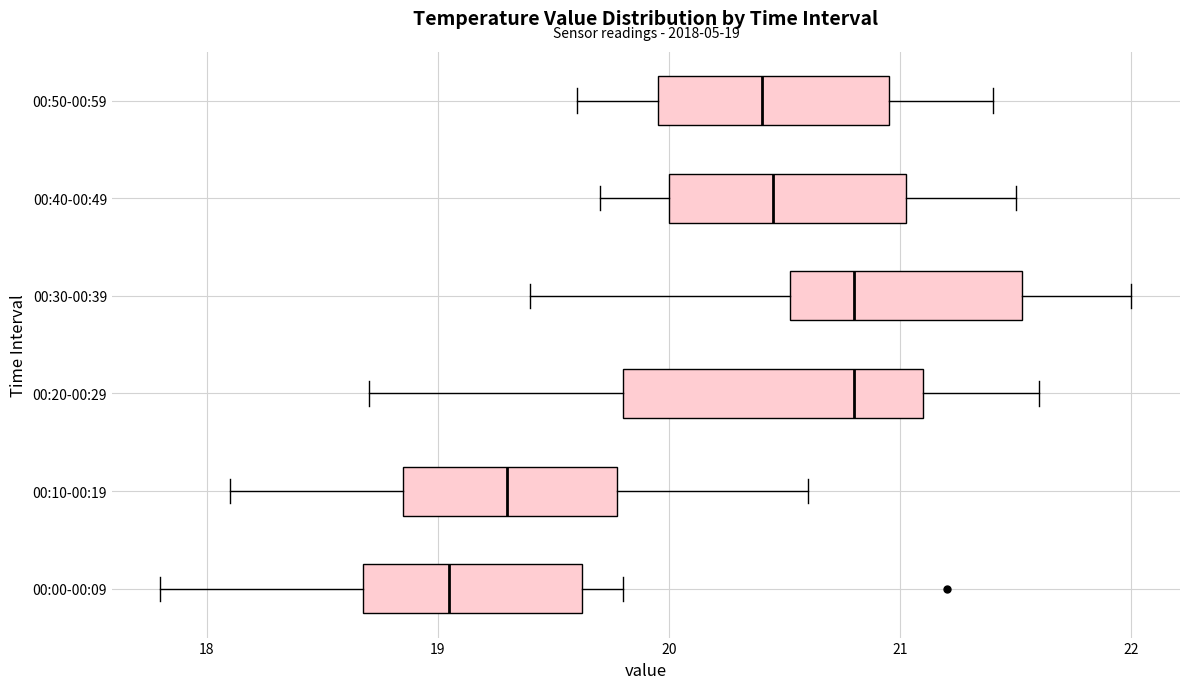

Which box's median line is the furthest to the left?

00:00-00:09